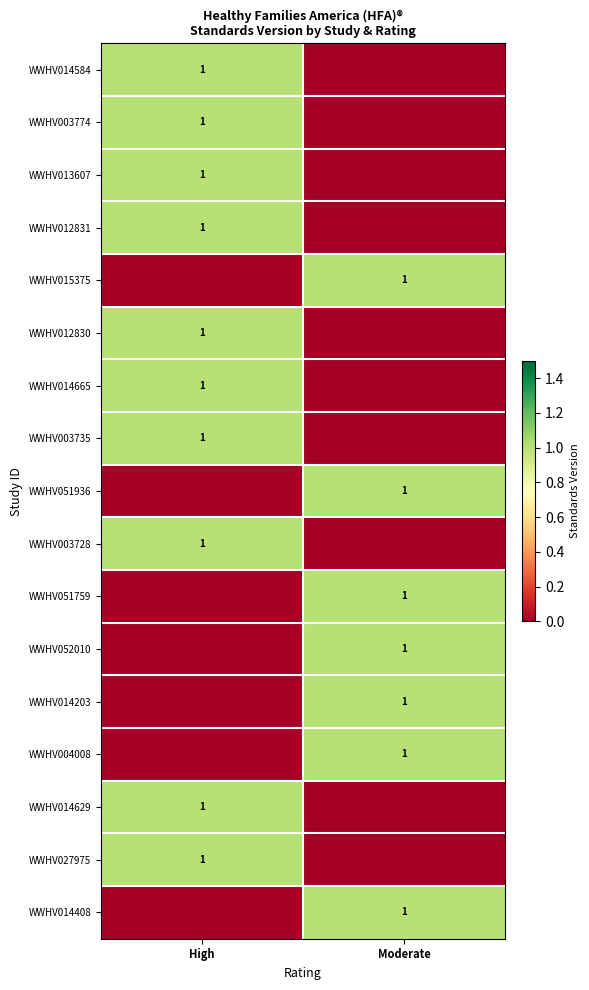

At which category is the sum across all series the highest?

High